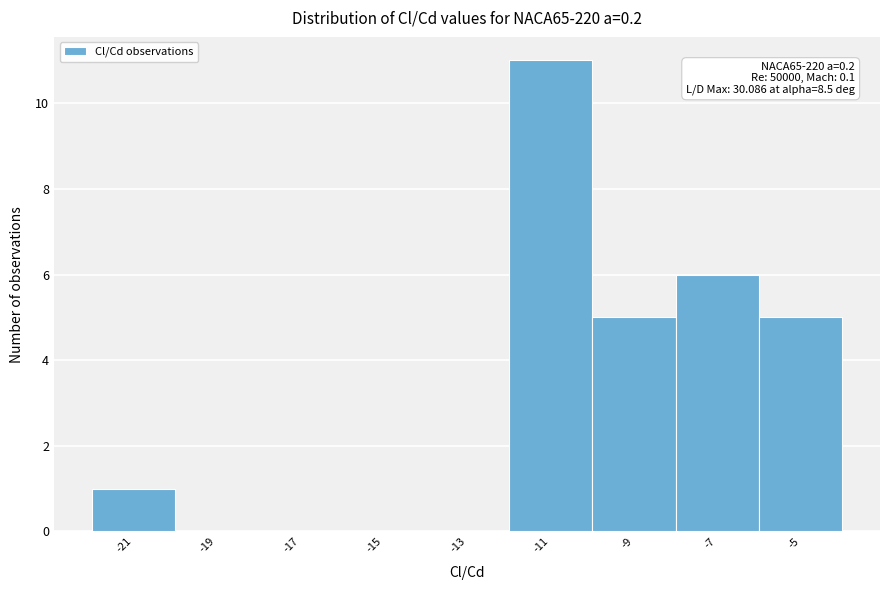

Which range on the x-axis has the tallest bar?

-12 to -10